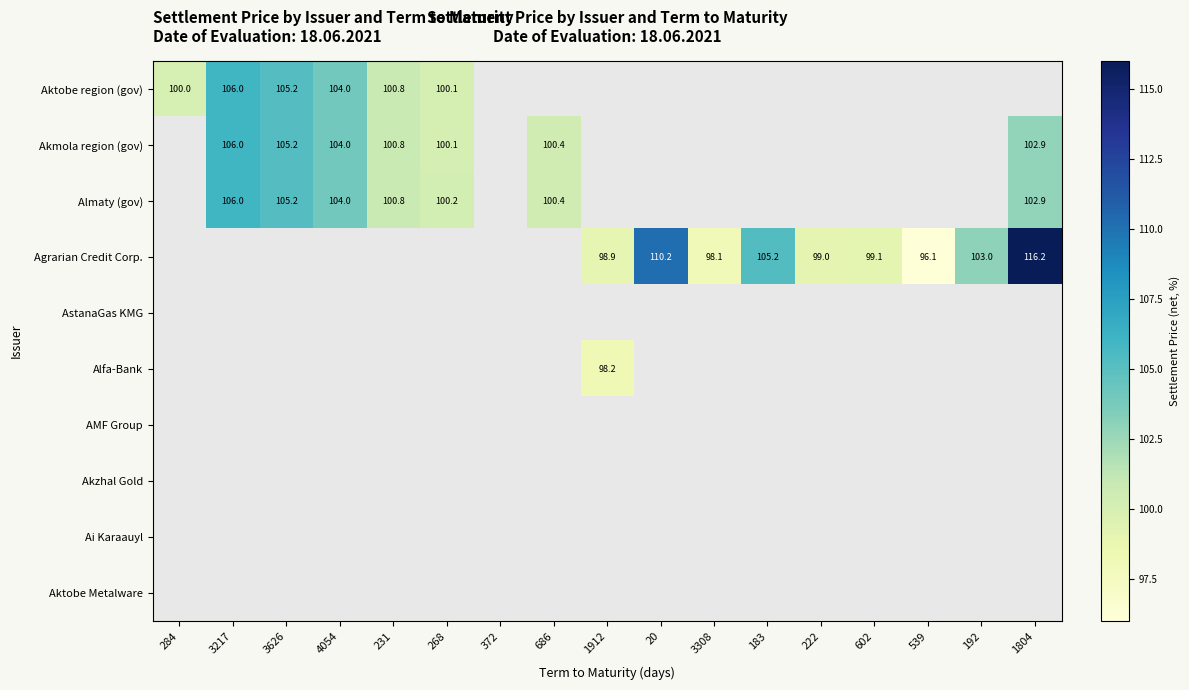

The Alfa-Bank series shows 29.3 at 1912. True or false?

False